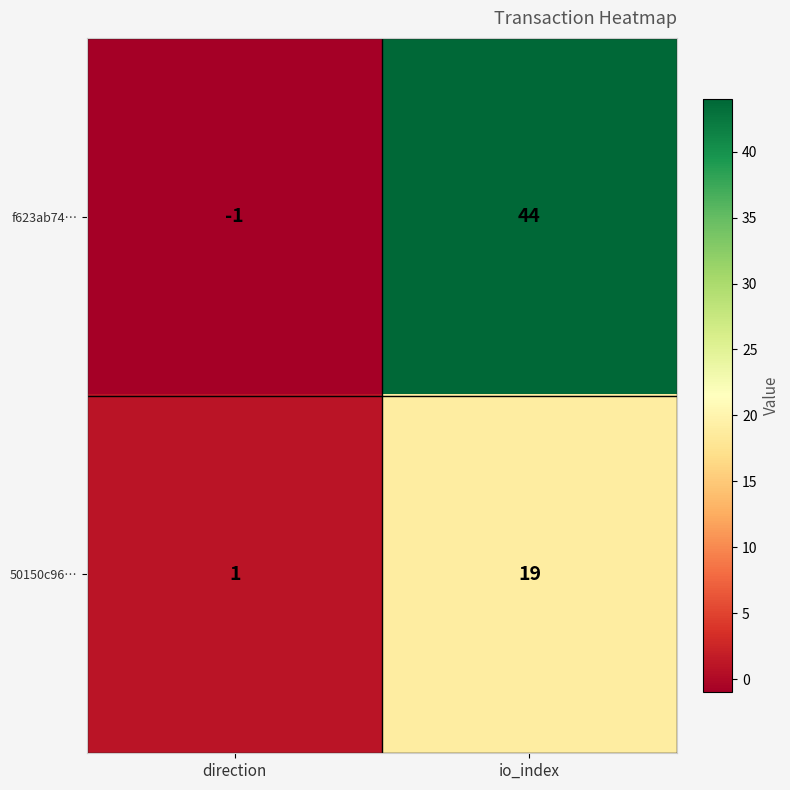

What is the difference between the f623ab74… values at direction and io_index?

45